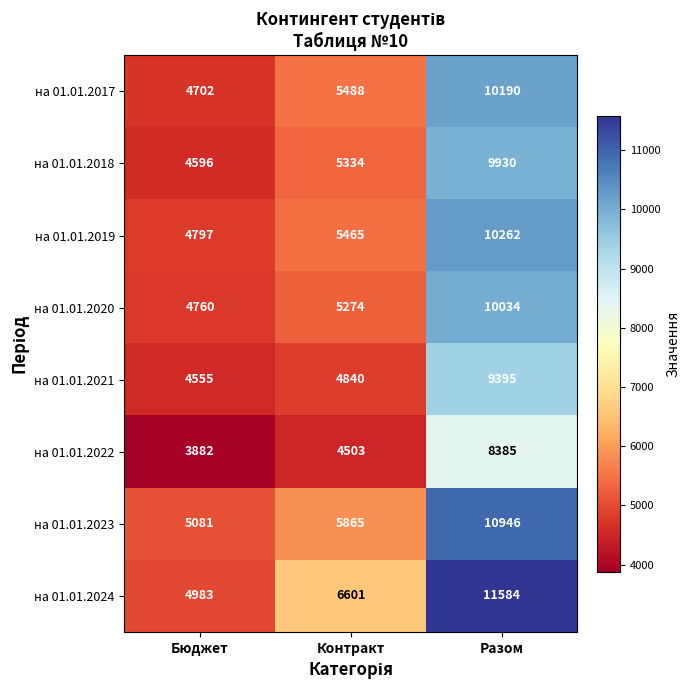

What is the average value of the на 01.01.2017 series?

6793